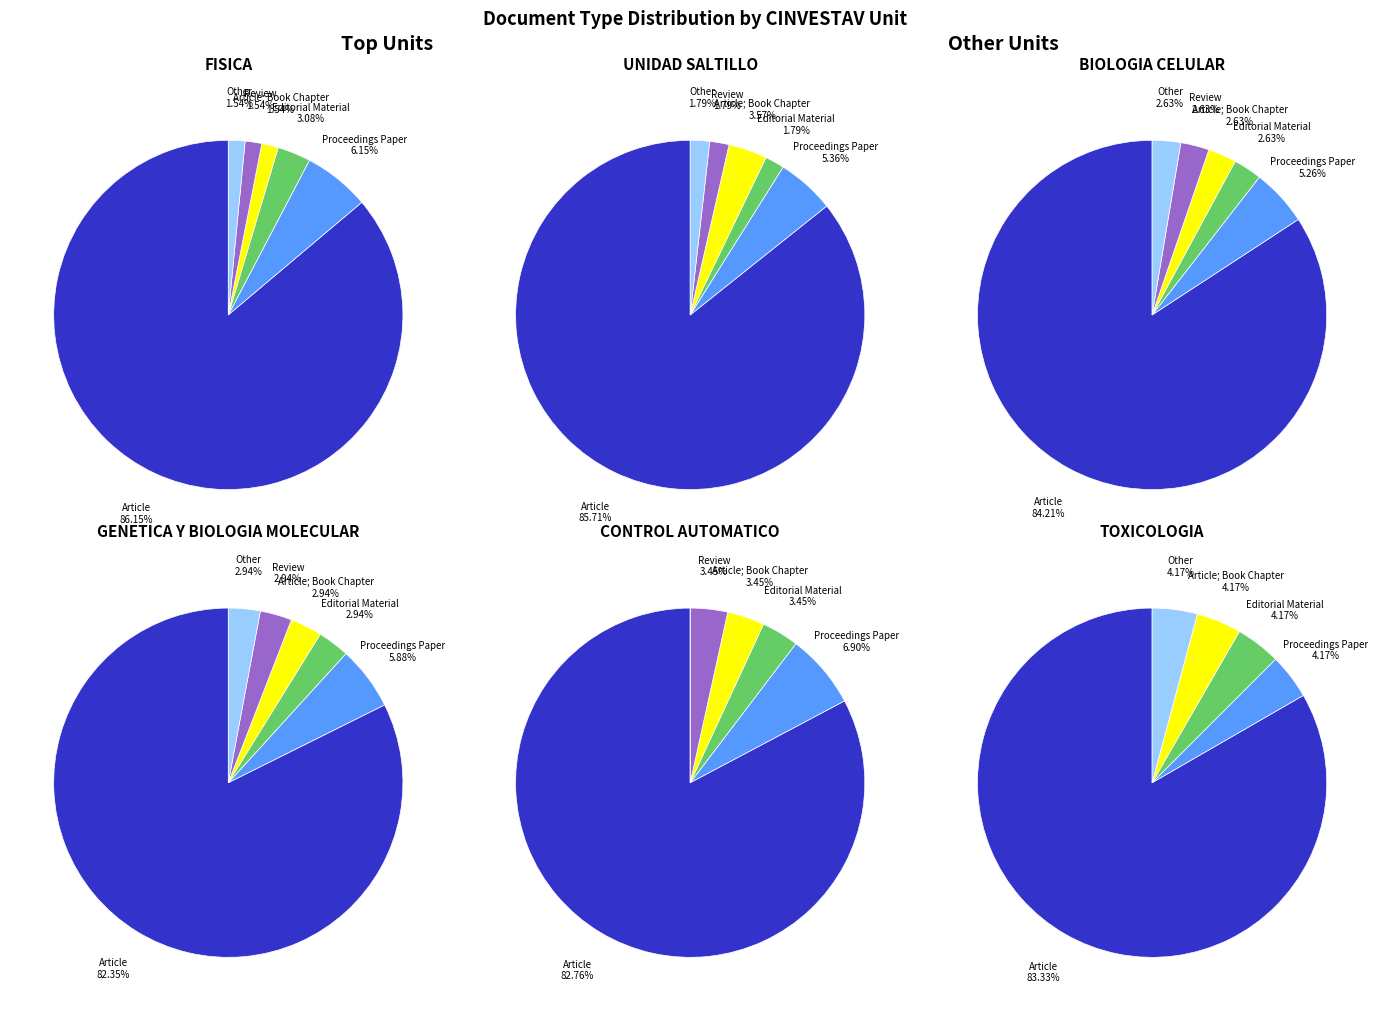

Approximately how many times larger is the value at Article; Book Chapter compared to Review?

1.1